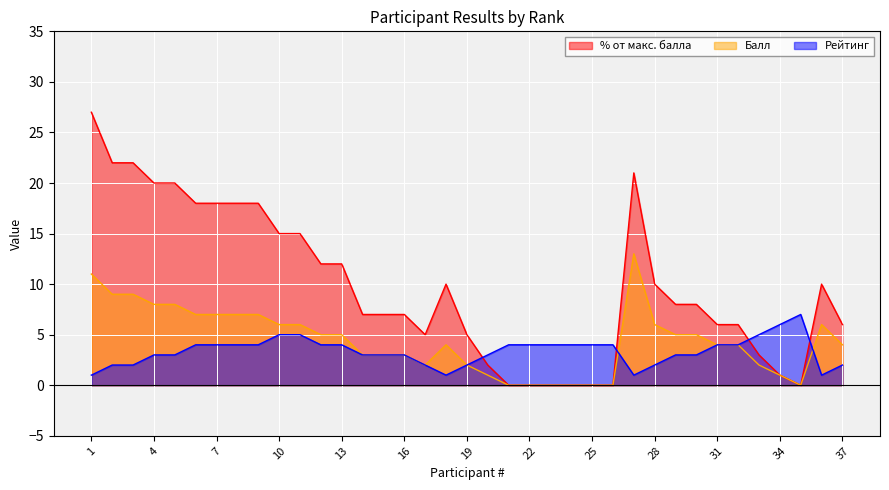

True or false: Балл has a value of -7 at 23.

False